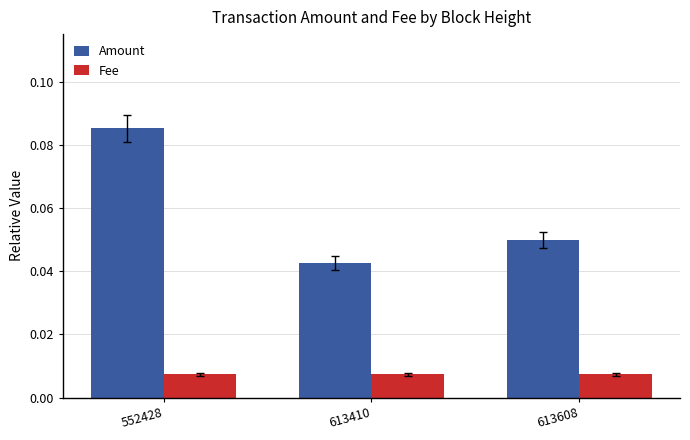

Is it true that Amount equals 0.1 at 613410?

False